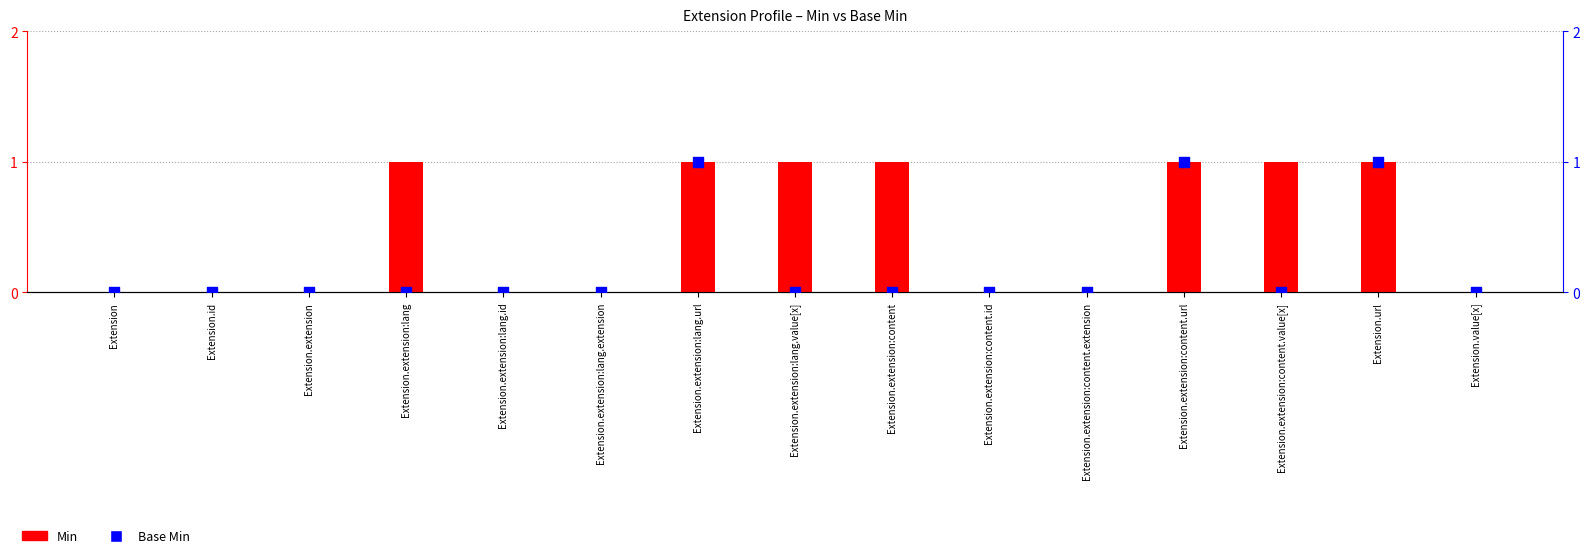

Is the value of Base Min at Extension.extension:lang.url greater than the value of Min at Extension.extension:lang.value[x]?

No